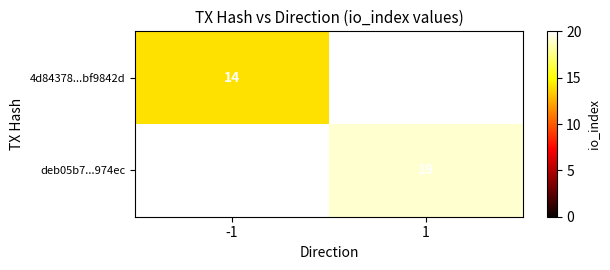

Count the number of categories in the chart.

2